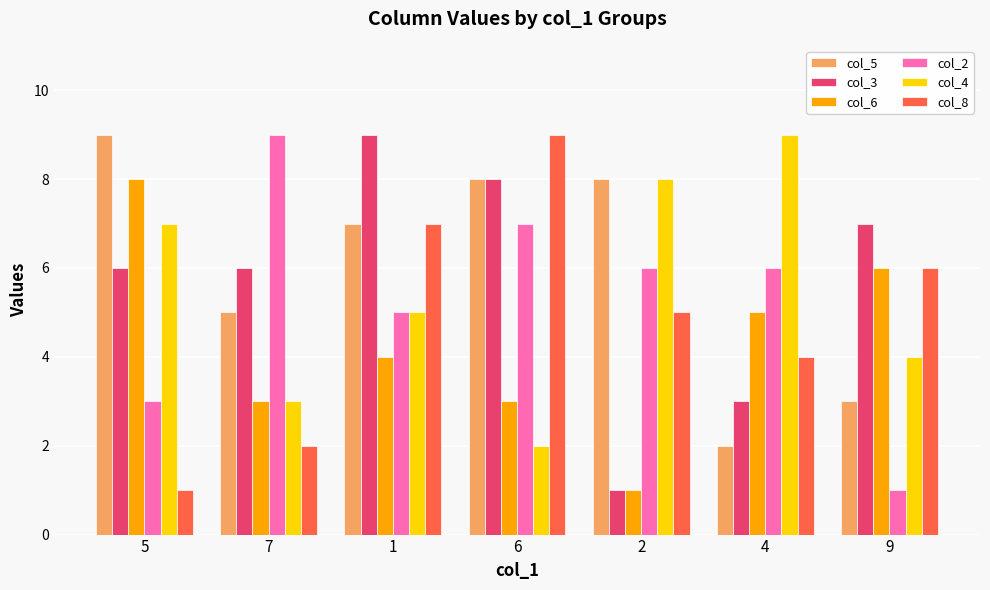

Count the number of categories in the chart.

7